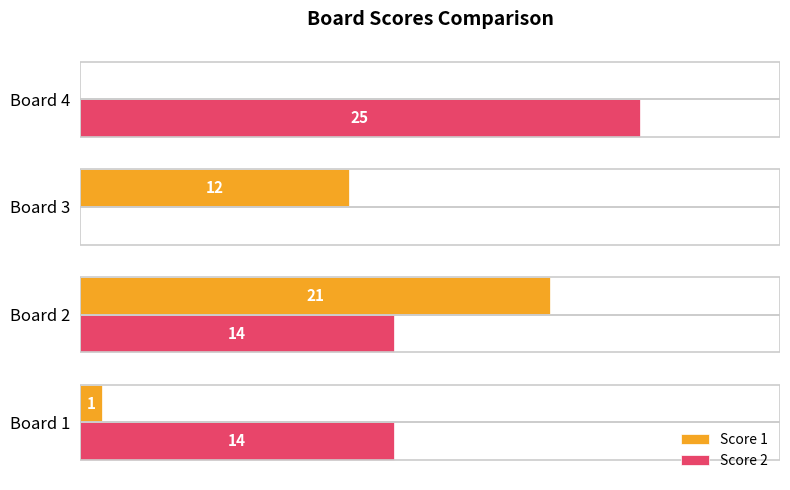

Between Board 2 and Board 3, which series saw the biggest shift?

Score 2